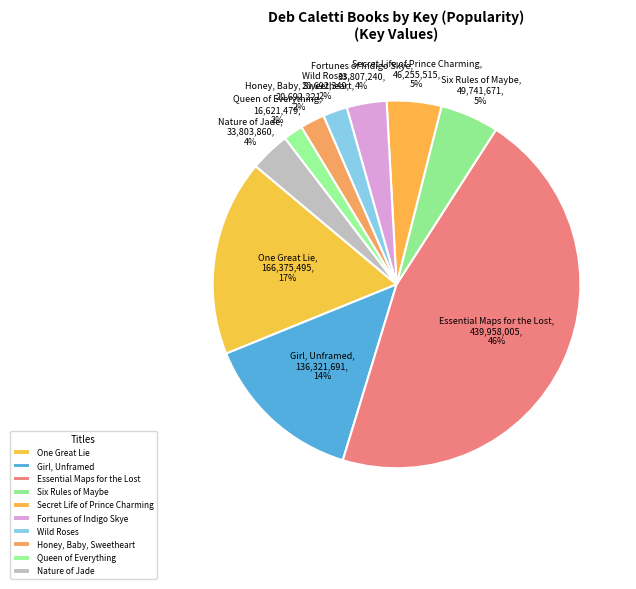

How many slices are in this pie chart?

10